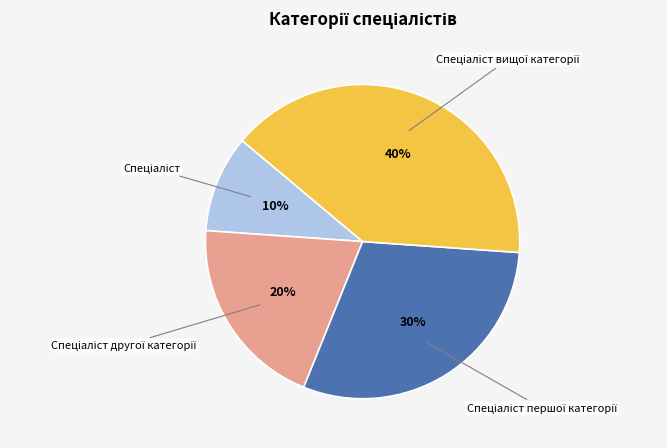

Is there a majority slice in this chart?

No